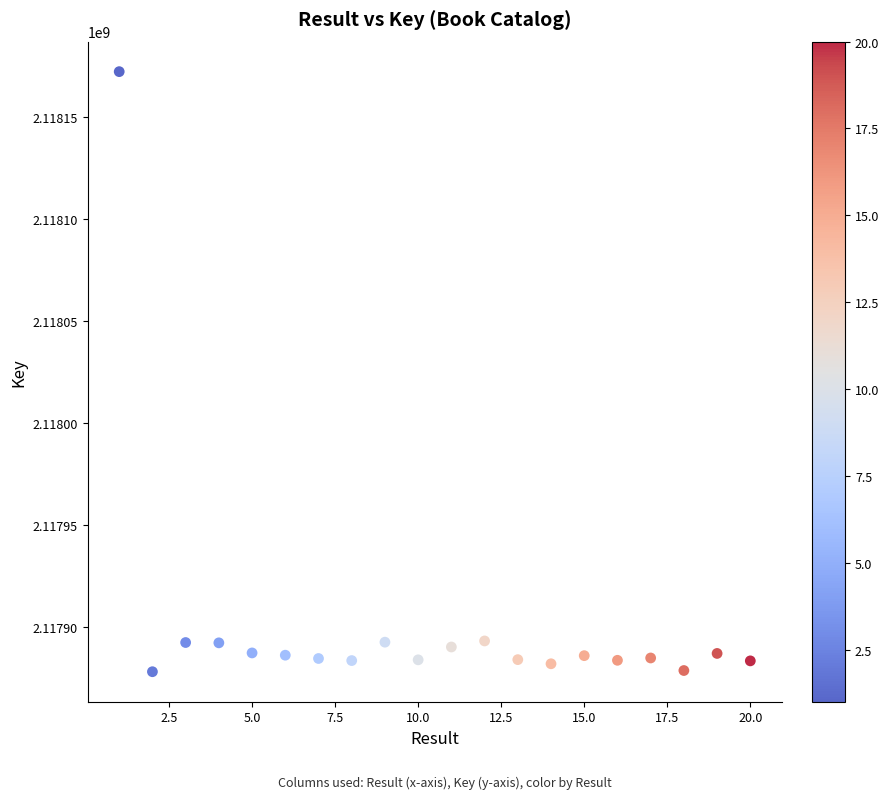

What is the range of Y values (max minus min)?

294062